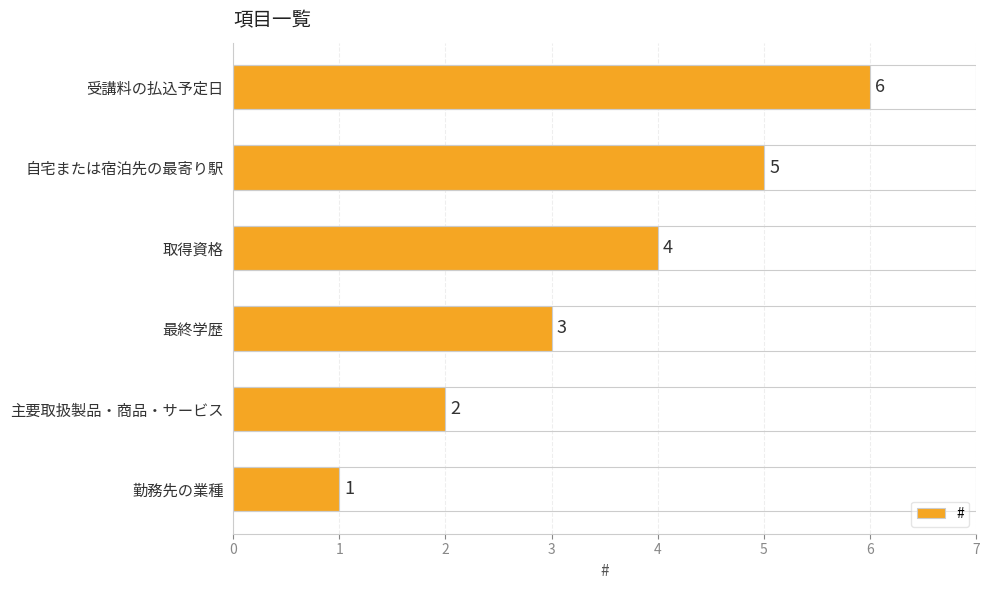

What is the smallest value displayed?

1